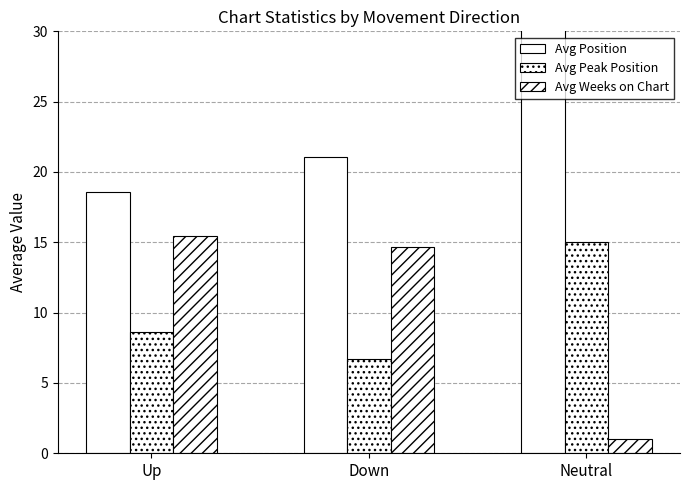

The value of Avg Weeks on Chart at Down is 10.0. True or false?

False